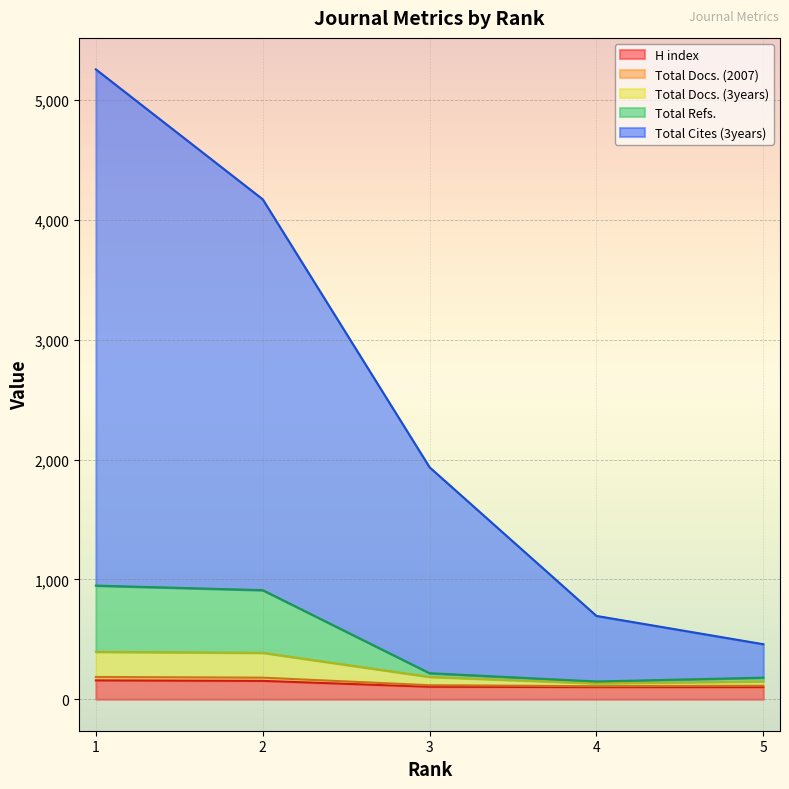

List the labels in order of Total Cites (3years) value, largest first.

1, 2, 3, 4, 5